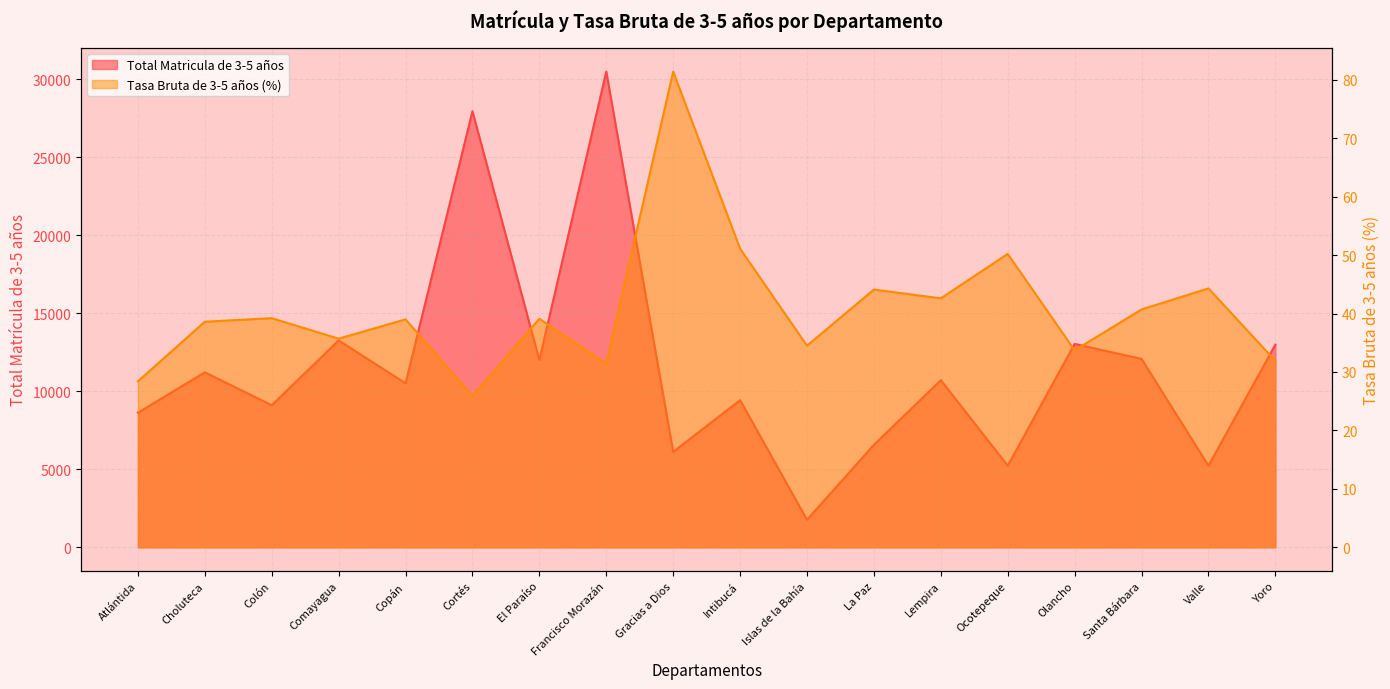

What is the total value across all series at Lempira?

10748.6